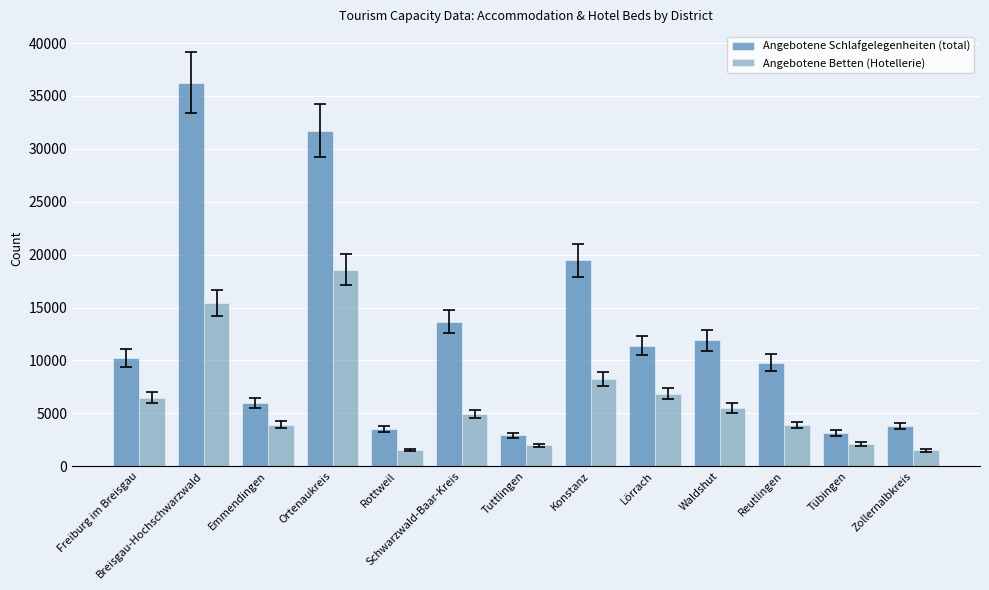

What is the value of the Angebotene Schlafgelegenheiten (total) bar at the 2nd from the left?

36273